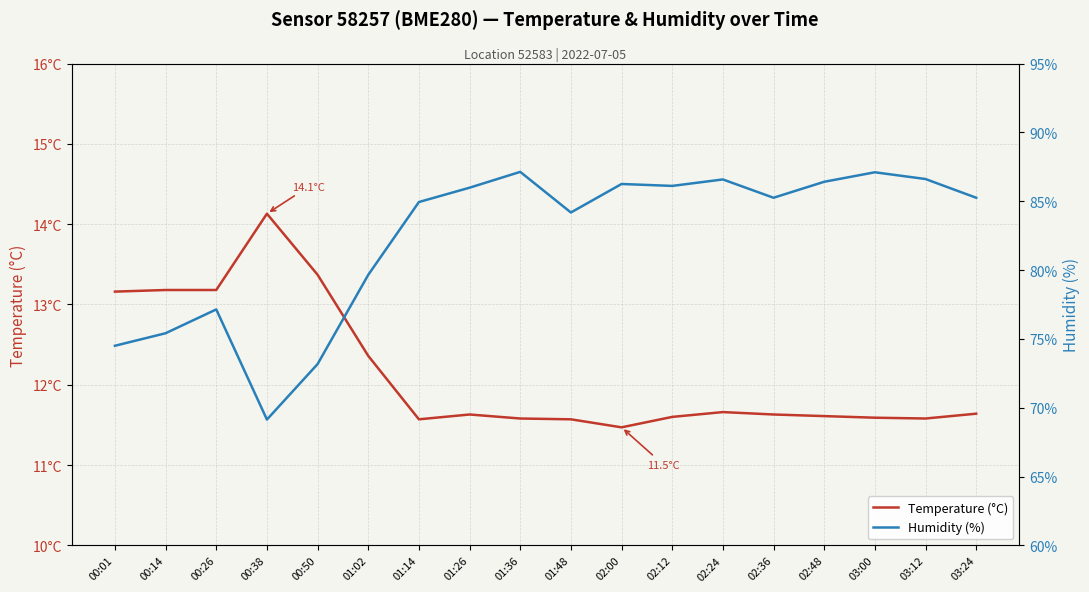

Rank the series by their average value, from lowest to highest.

Temperature (°C), Humidity (%)